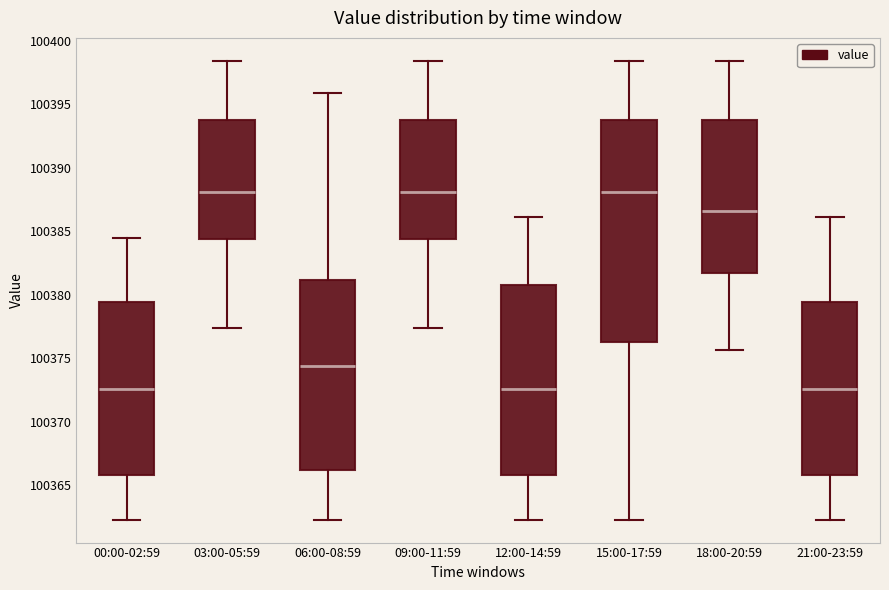

Which box is the tallest, from its lower edge to its upper edge?

15:00-17:59